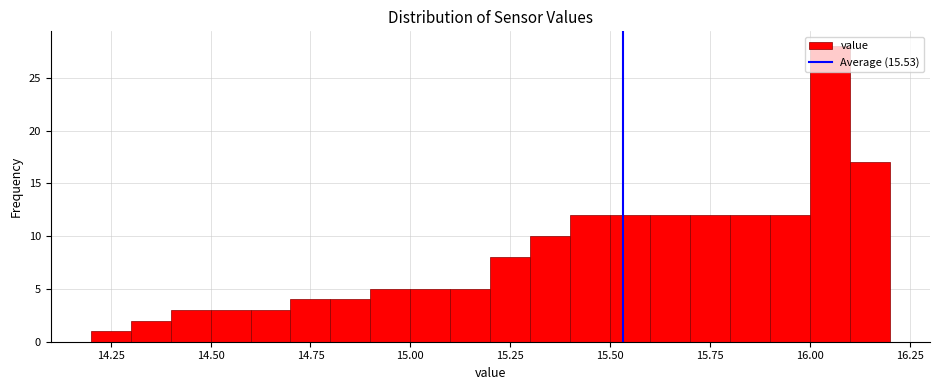

Around what value on the x-axis is the tallest bar? Give the approximate position of its centre, as read against the axis.

16.05